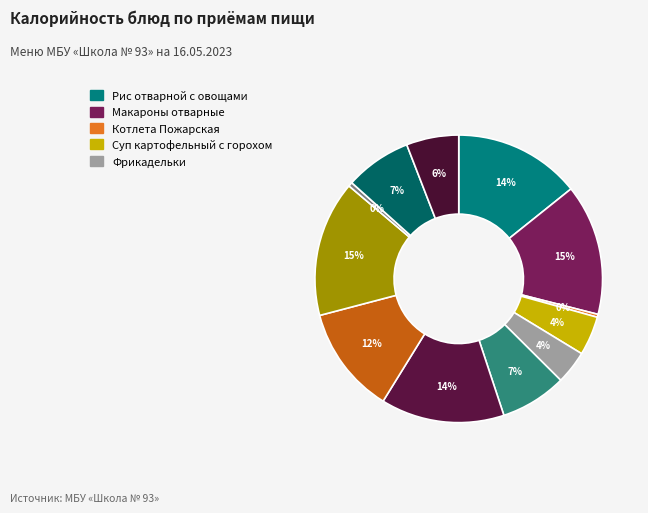

How many segments does this pie chart have?

12